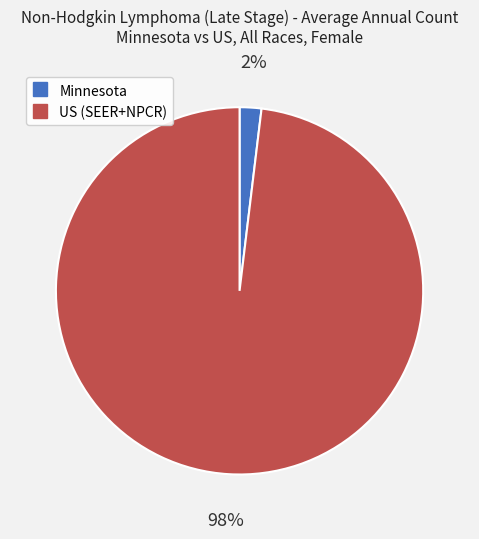

The Minnesota slice represents 2% of the pie. True or false?

True